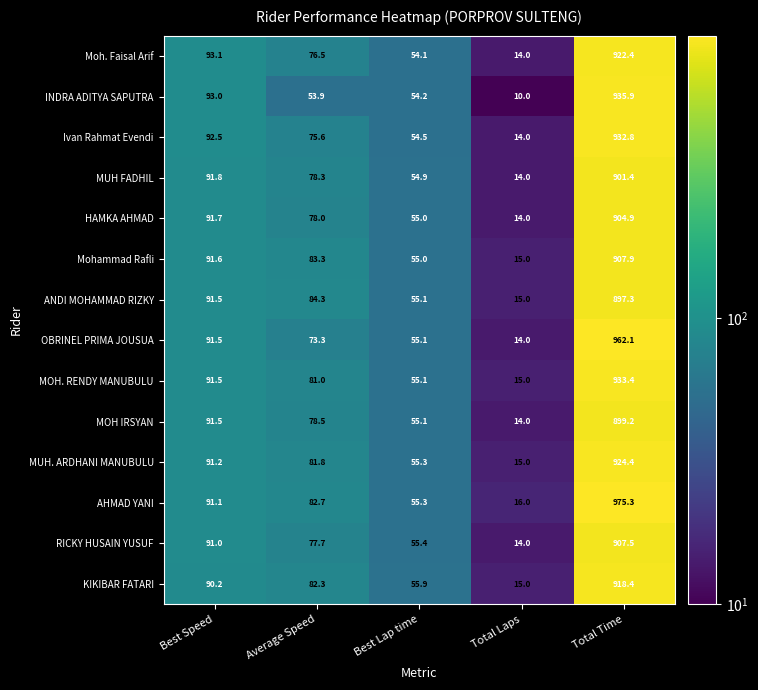

Count the number of categories in the chart.

5